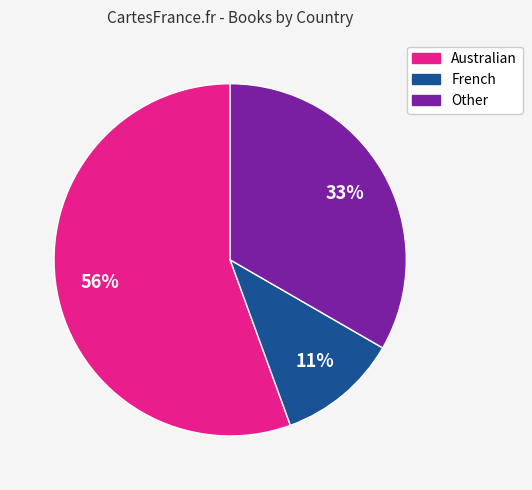

Rank the categories by value from highest to lowest.

Australian, Other, French